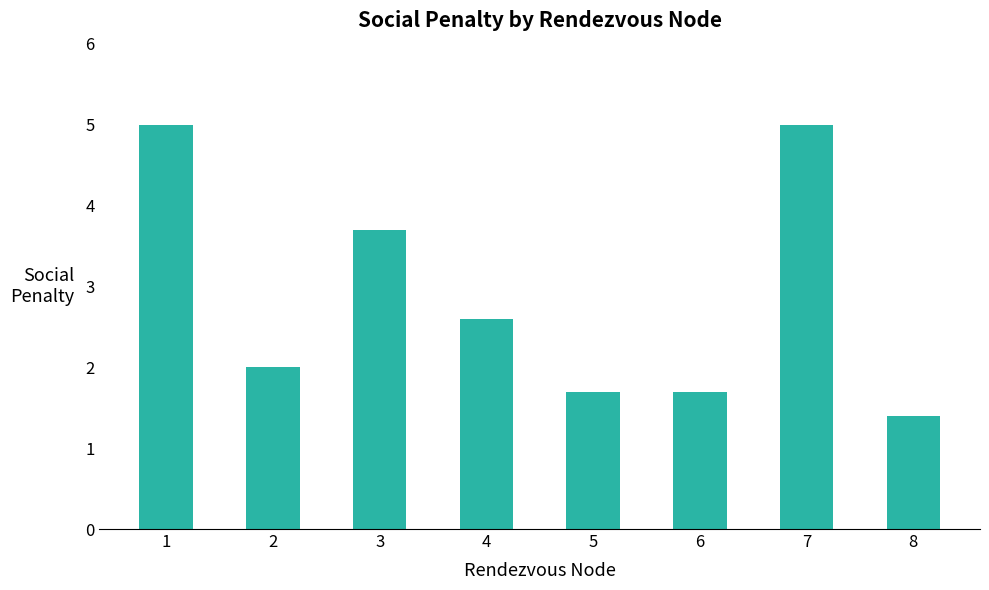

Are the bars grouped side by side (vs. stacked)?

No